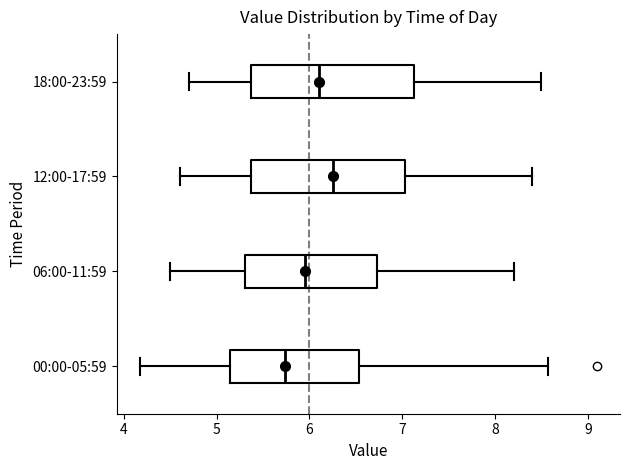

Reading bottom to top, read every box against the x-axis: the position of its median line, the range the box covers, and the ends of its whiskers. The values are not printed on the chart, so give them approximately, as read against the axis.

00:00-05:59: median 5.7, box 5.1 to 6.5, whiskers 4.2 to 8.6
06:00-11:59: median 6.0, box 5.3 to 6.7, whiskers 4.5 to 8.2
12:00-17:59: median 6.3, box 5.4 to 7.0, whiskers 4.6 to 8.4
18:00-23:59: median 6.1, box 5.4 to 7.1, whiskers 4.7 to 8.5